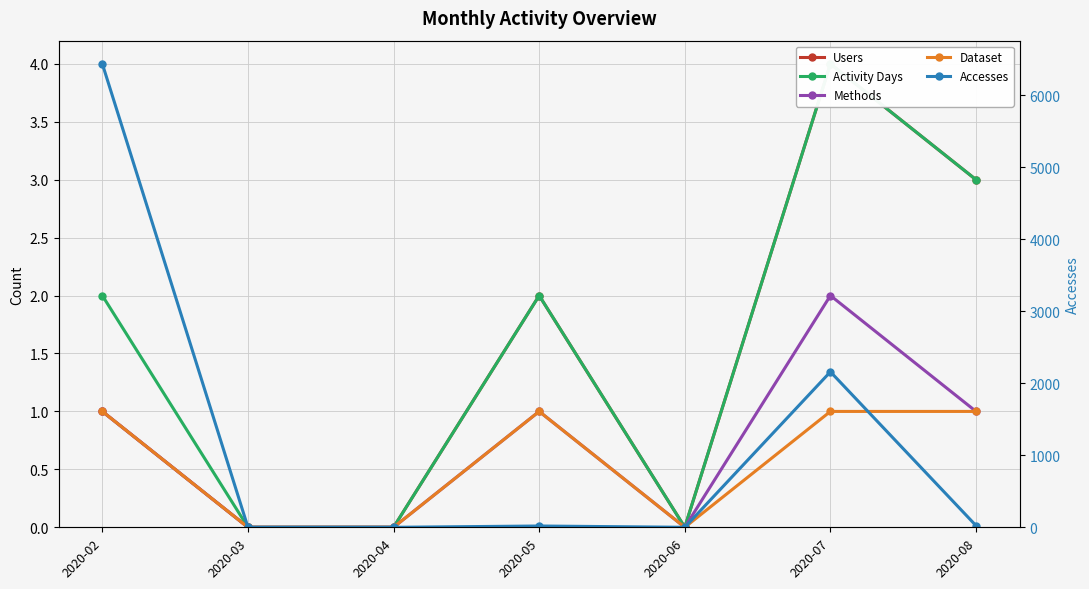

At which category is the sum across all series the highest?

2020-02